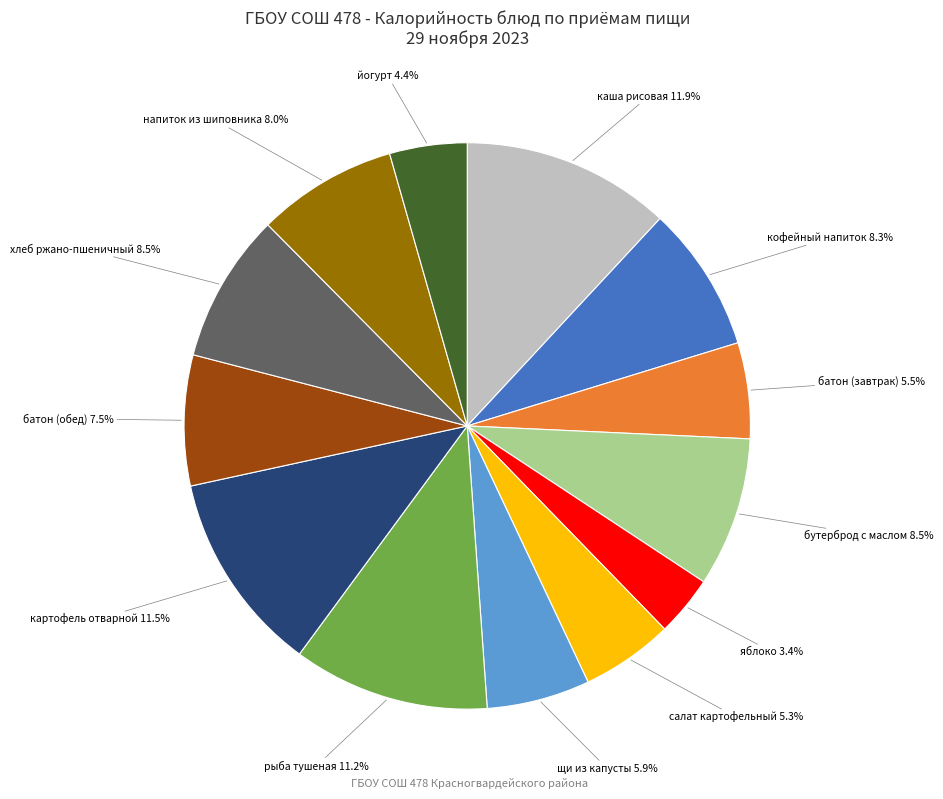

Between салат картофельный and бутерброд с маслом, which is larger?

бутерброд с маслом